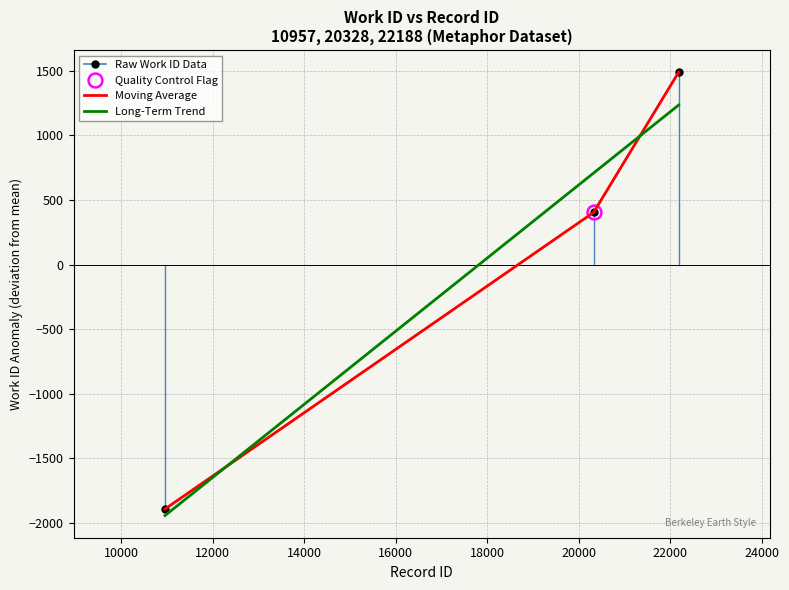

At which label is the value closest to -201?

20328